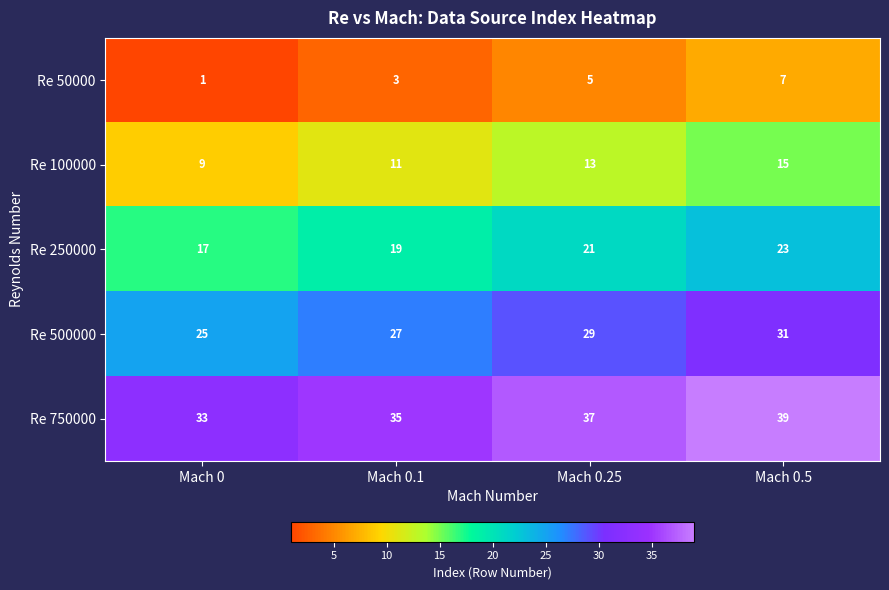

Reading right to left, transcribe all the data shown in this chart.

Re 50000: Mach 0.5=7	Mach 0.25=5	Mach 0.1=3	Mach 0=1
Re 100000: Mach 0.5=15	Mach 0.25=13	Mach 0.1=11	Mach 0=9
Re 250000: Mach 0.5=23	Mach 0.25=21	Mach 0.1=19	Mach 0=17
Re 500000: Mach 0.5=31	Mach 0.25=29	Mach 0.1=27	Mach 0=25
Re 750000: Mach 0.5=39	Mach 0.25=37	Mach 0.1=35	Mach 0=33